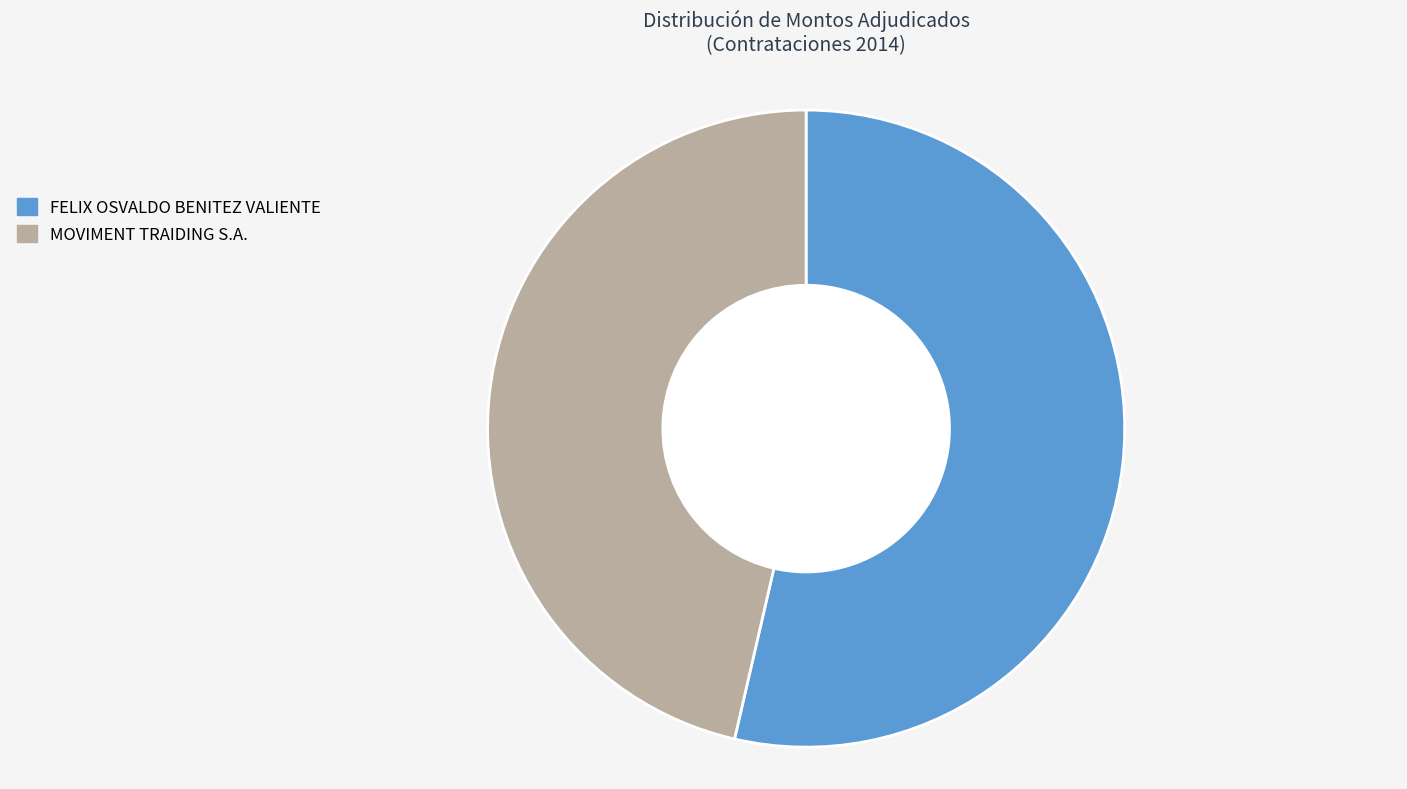

Is there any slice that represents more than half of the pie?

Yes